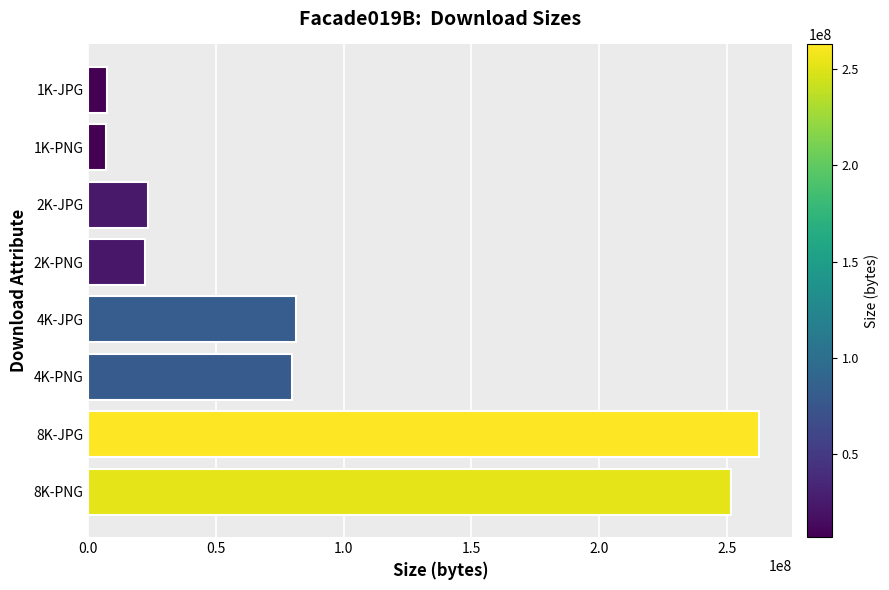

What is the sum of the values at 2K-PNG and 2K-JPG?

45791199